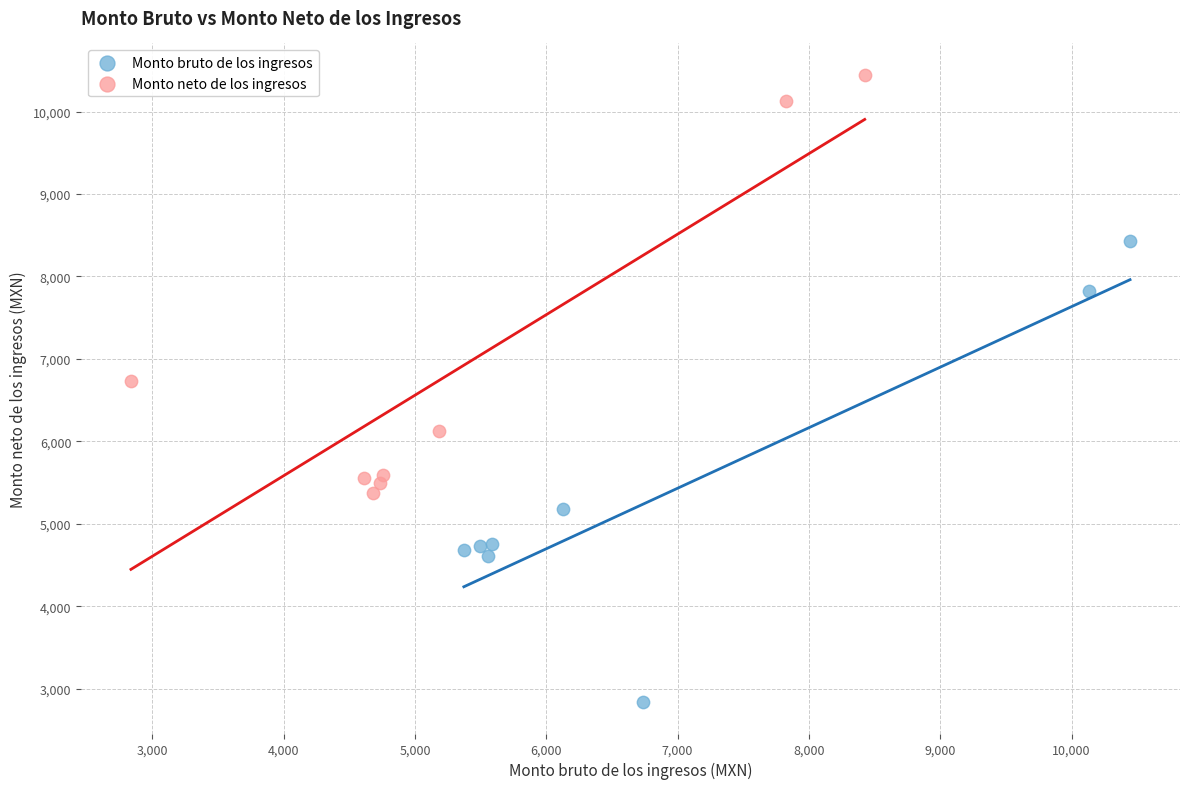

Which series has the widest spread of Y values?

Monto bruto de los ingresos